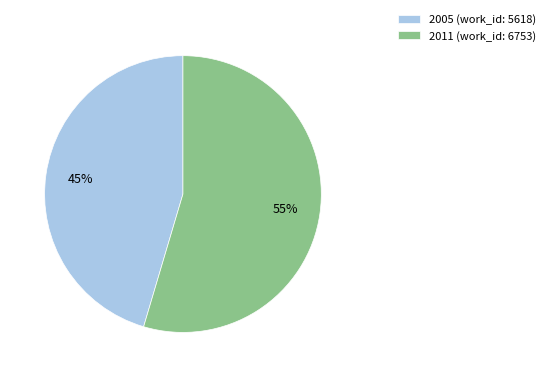

How many slices are in this pie chart?

2